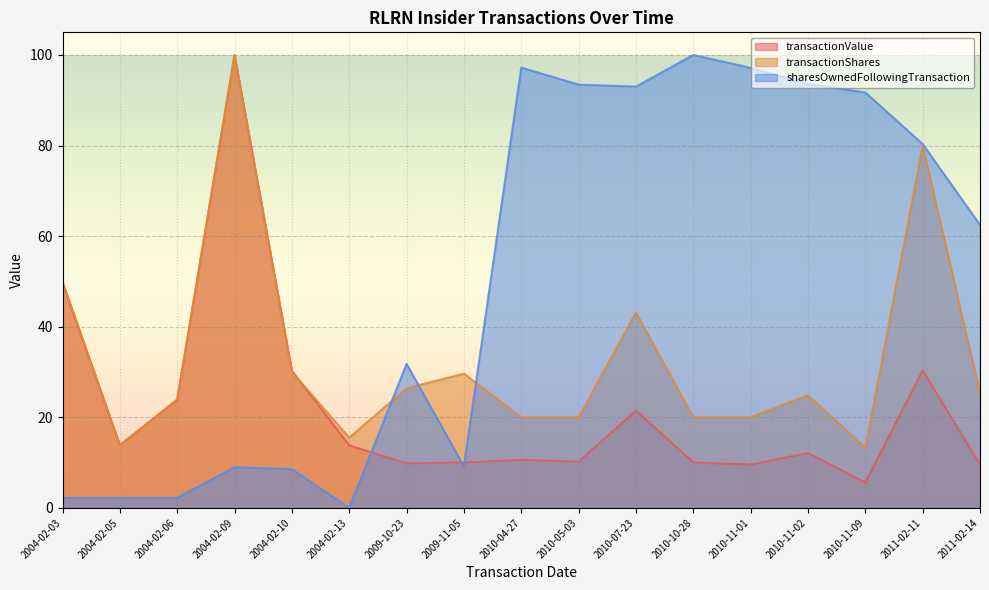

What is the difference between the highest and lowest values at 2009-10-23?

21.9